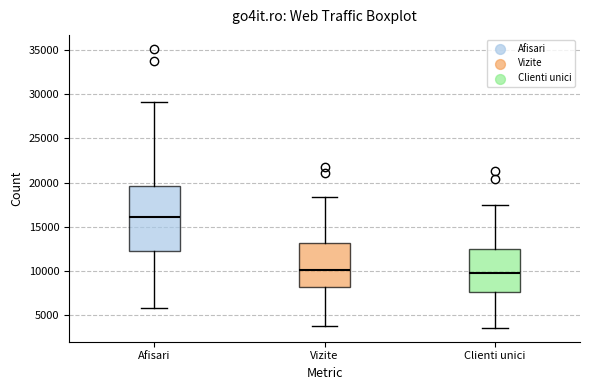

Reading left to right, transcribe this box plot: for each box, give where its median line is, the range the box spans, and where its two whiskers end, as read against the y-axis. The values are not printed on the chart, so give them approximately, as read against the axis.

Afisari: median 16000, box 12500 to 19500, whiskers 6000 to 29000
Vizite: median 10000, box 8000 to 13000, whiskers 4000 to 18500
Clienti unici: median 9500, box 7500 to 12500, whiskers 3500 to 17500